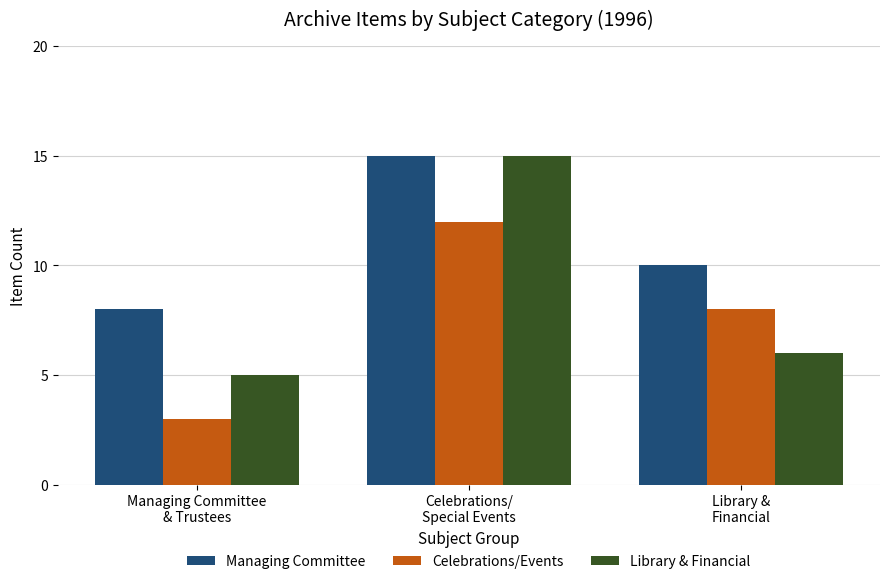

What is the sum of all Celebrations/Events values?

23